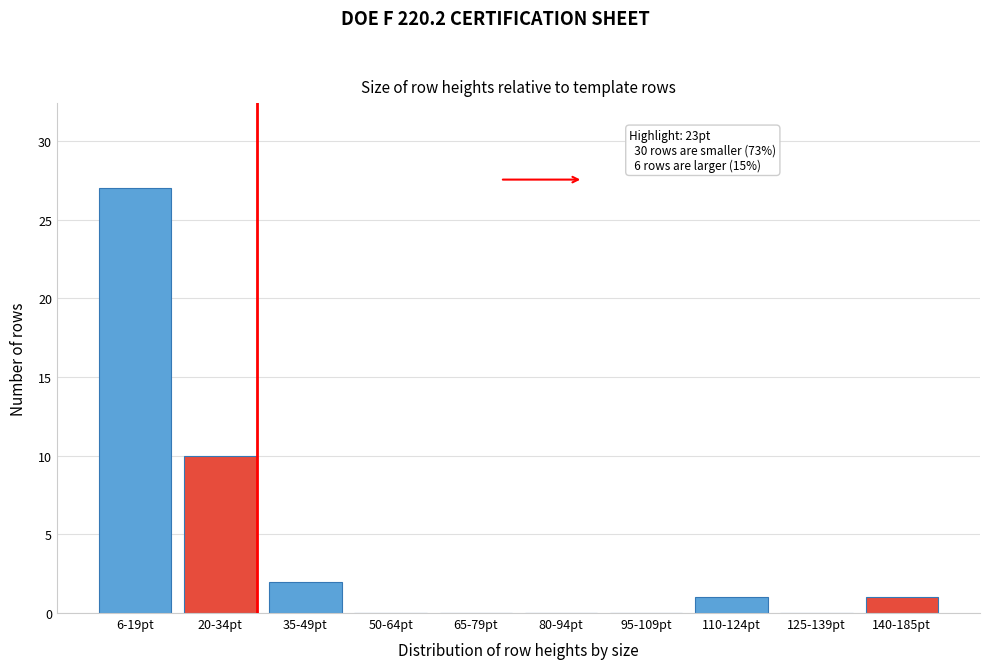

Reading left to right, transcribe all the data shown in this chart.

6-19pt=27	20-34pt=10	35-49pt=2	50-64pt=0	65-79pt=0	80-94pt=0	95-109pt=0	110-124pt=1	125-139pt=0	140-185pt=1